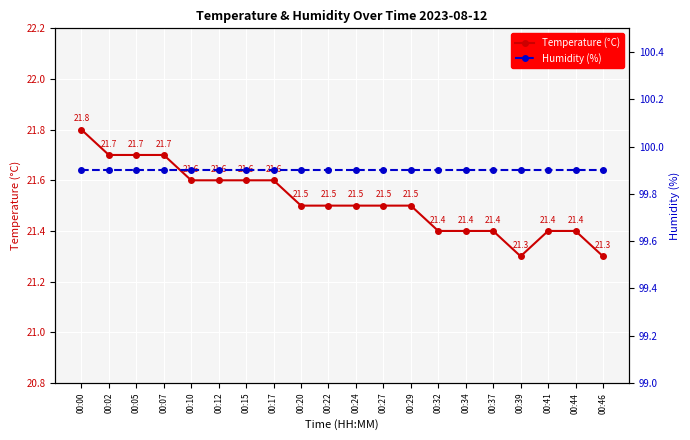

Count the number of data series in this chart.

2